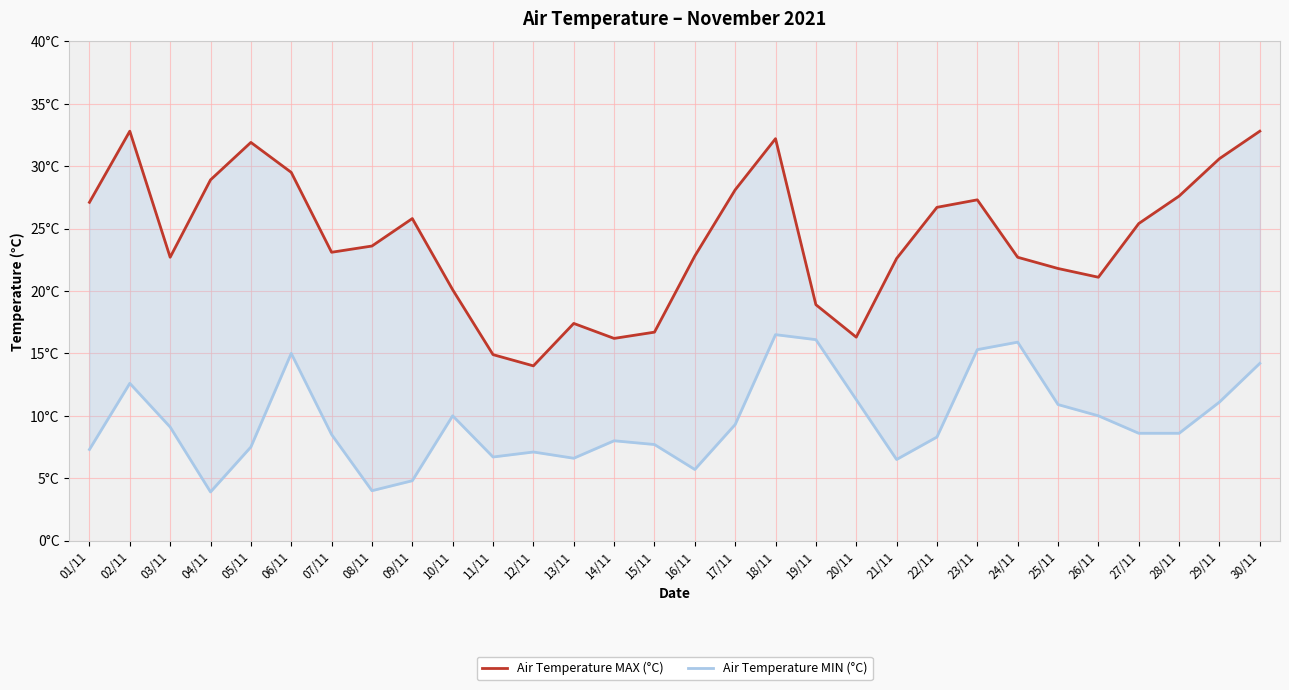

Where does the Air Temperature MIN (°C) series first go above 8?

02/11